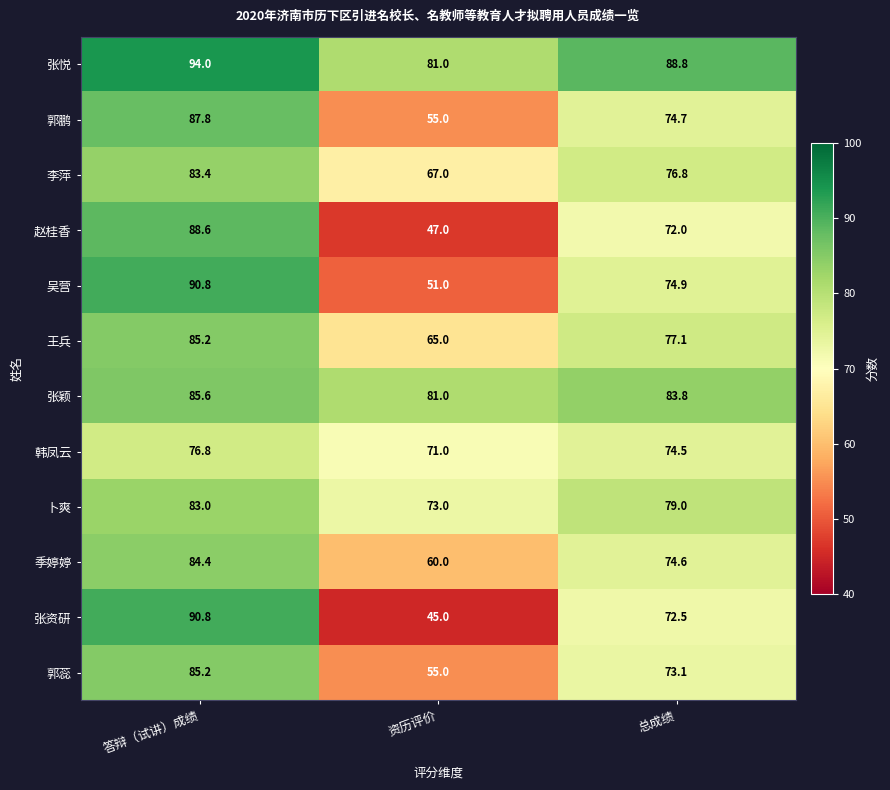

Which series has the widest spread of values?

张资研